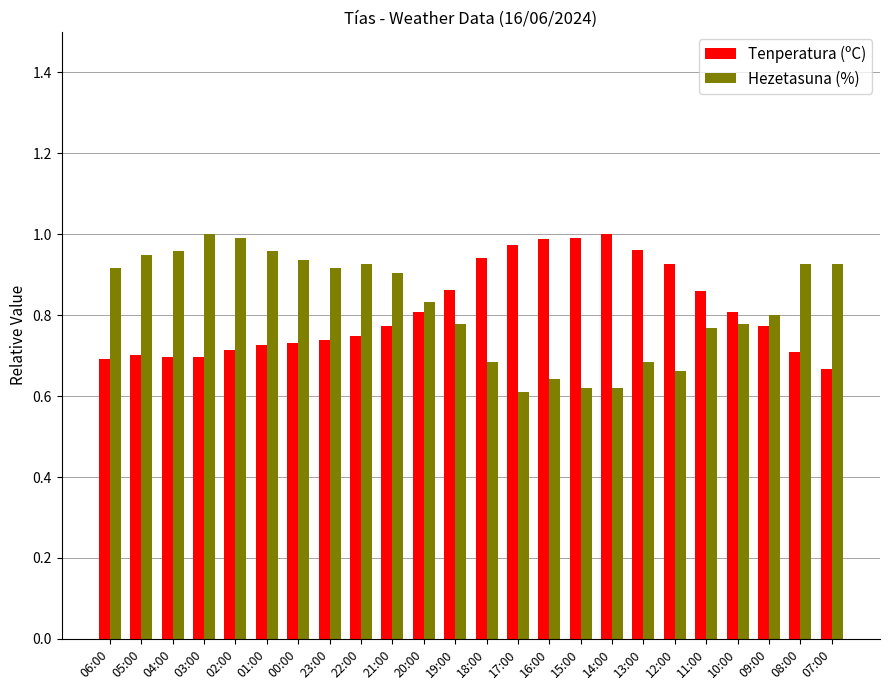

At 15:00, list the series in order from largest to smallest.

Tenperatura (ºC), Hezetasuna (%)